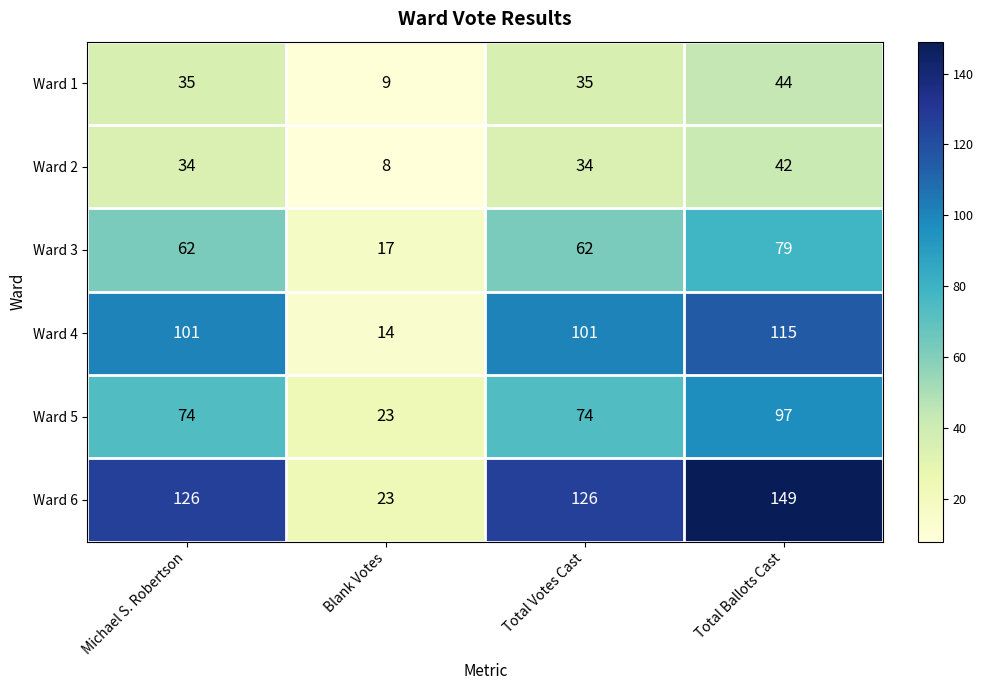

What is the smallest value displayed?

8